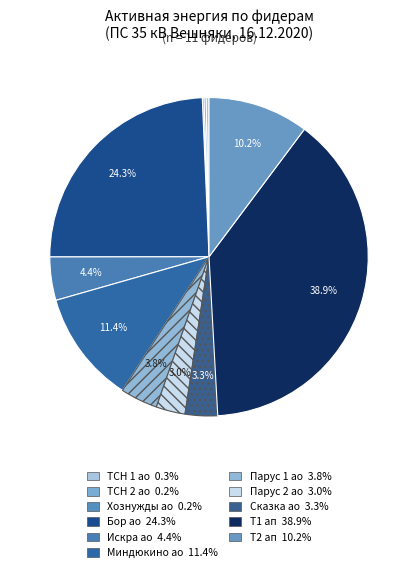

To the nearest percent, what is the difference between the largest and smallest slice percentages?

39%